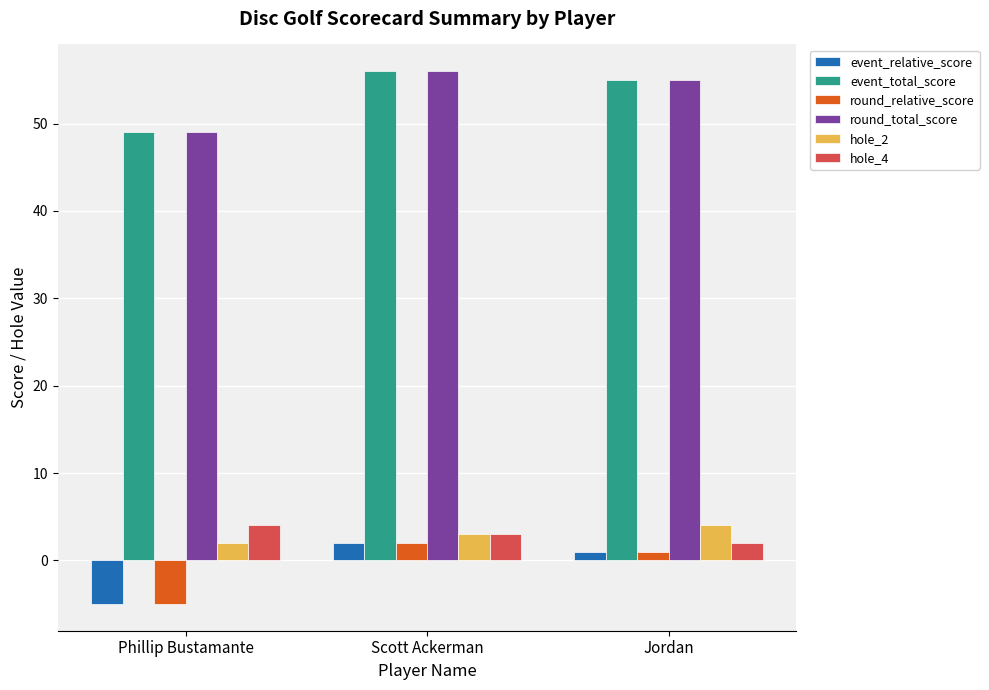

At how many categories does at least one series exceed 54?

2